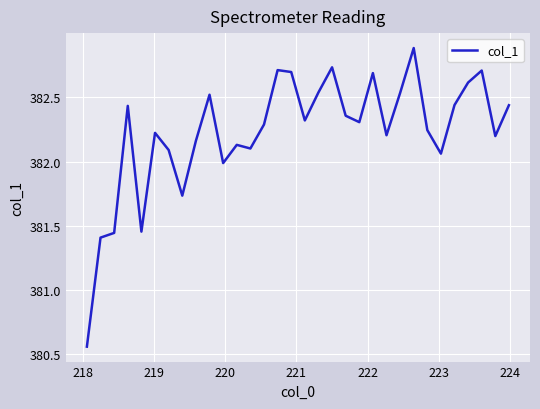

What is the difference between the maximum and minimum values?

2.3